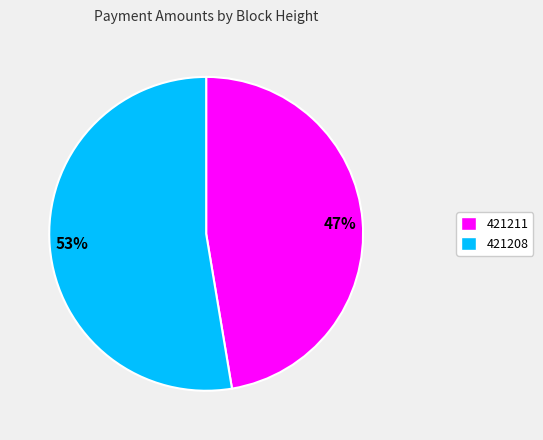

What is the majority slice?

53%